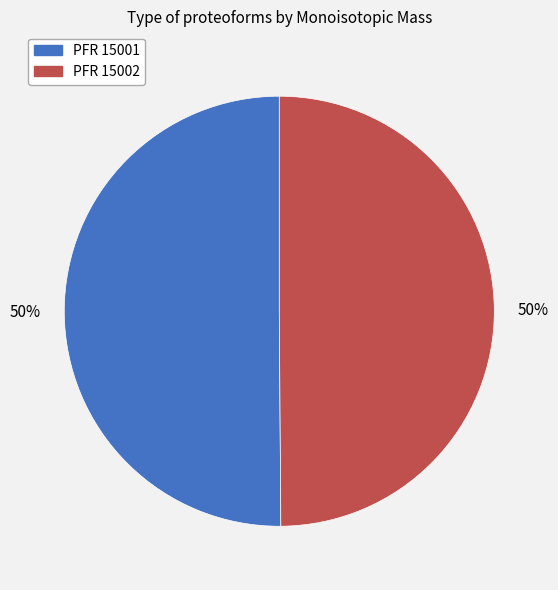

How many segments does this pie chart have?

2